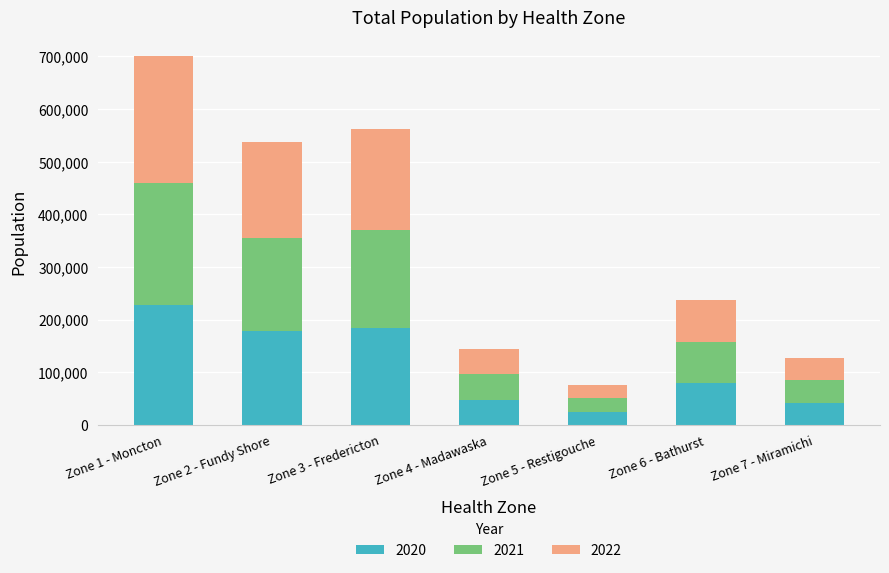

What is the lowest value of the 2020 series?

25079